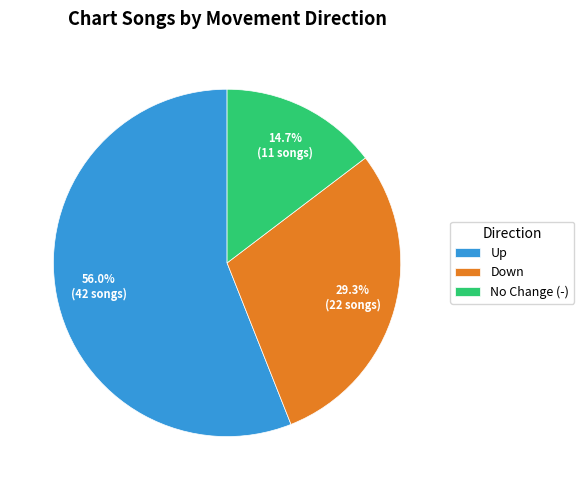

Count the number of slices in the pie.

3